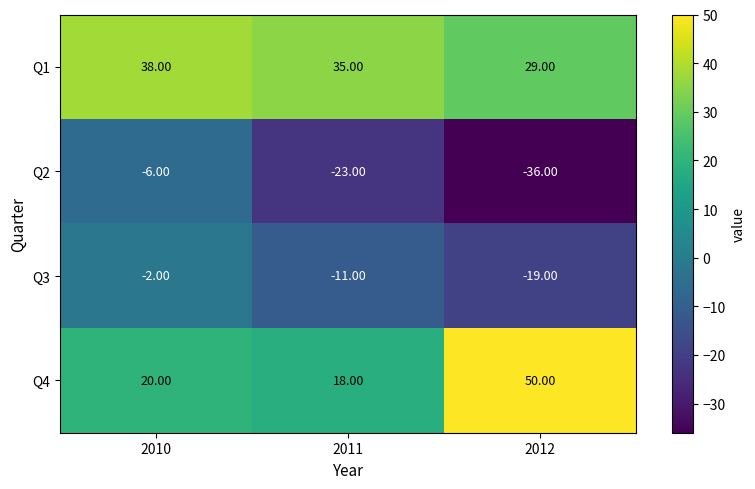

At 2012, list the series in order from smallest to largest.

Q2, Q3, Q1, Q4